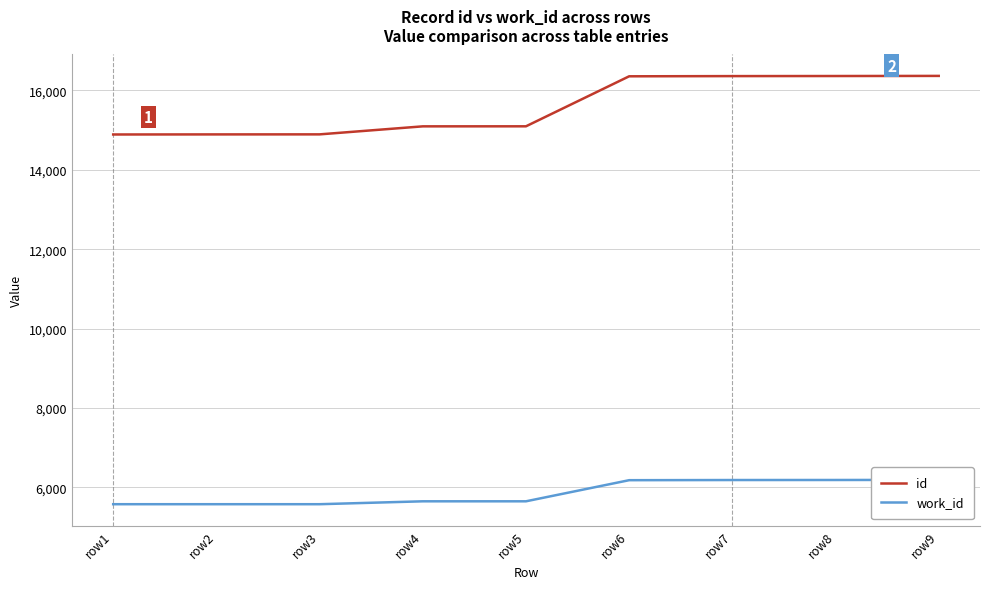

The id series shows 5166 at row2. True or false?

False